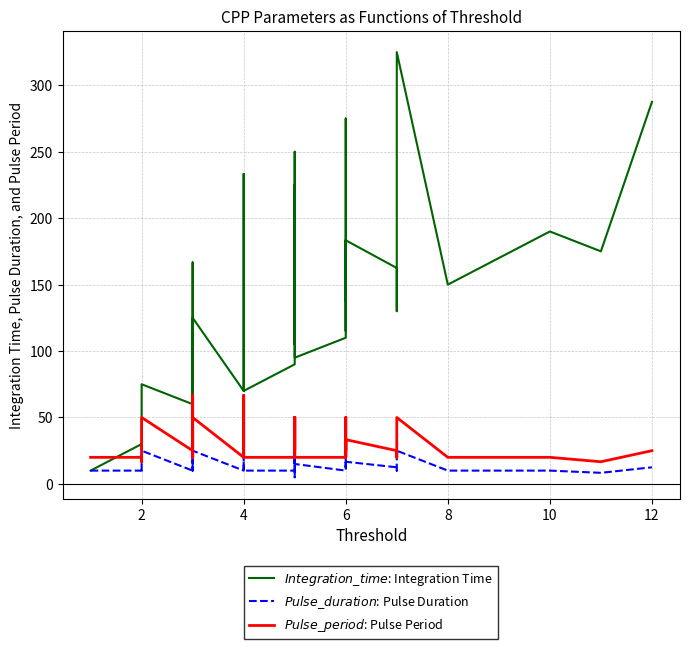

Reading right to left, list all the values displayed in this chart.

$Integration\_time$: Integration Time: 287.5	175.0	190.0	150.0	325.0	162.5	130.0	162.5	183.4	115.0	183.4	137.5	275.0	110.0	95.0	250.0	105.0	225.0	90.0	70.0	175.0	233.3	70.0	125.0	50.0	166.7	166.7	166.7	50.0	60.0	75.0	75.0	30.0	30.0	30.0	30.0	25.0	30.0	30.0	10.0
$Pulse\_duration$: Pulse Duration: 12.5	8.3	10.0	10.0	25.0	12.5	10.0	12.5	16.7	15.0	16.7	12.5	25.0	10.0	15.0	50.0	5.0	25.0	10.0	10.0	25.0	33.3	10.0	25.0	10.0	33.3	33.3	33.3	10.0	10.0	25.0	25.0	10.0	10.0	10.0	10.0	8.3	10.0	10.0	10.0
$Pulse\_period$: Pulse Period: 25.0	16.7	20.0	20.0	50.0	25.0	20.0	25.0	33.3	20.0	33.3	25.0	50.0	20.0	20.0	50.0	25.0	50.0	20.0	20.0	50.0	66.7	20.0	50.0	20.0	66.7	66.7	66.7	20.0	25.0	50.0	50.0	20.0	20.0	20.0	20.0	16.7	20.0	20.0	20.0